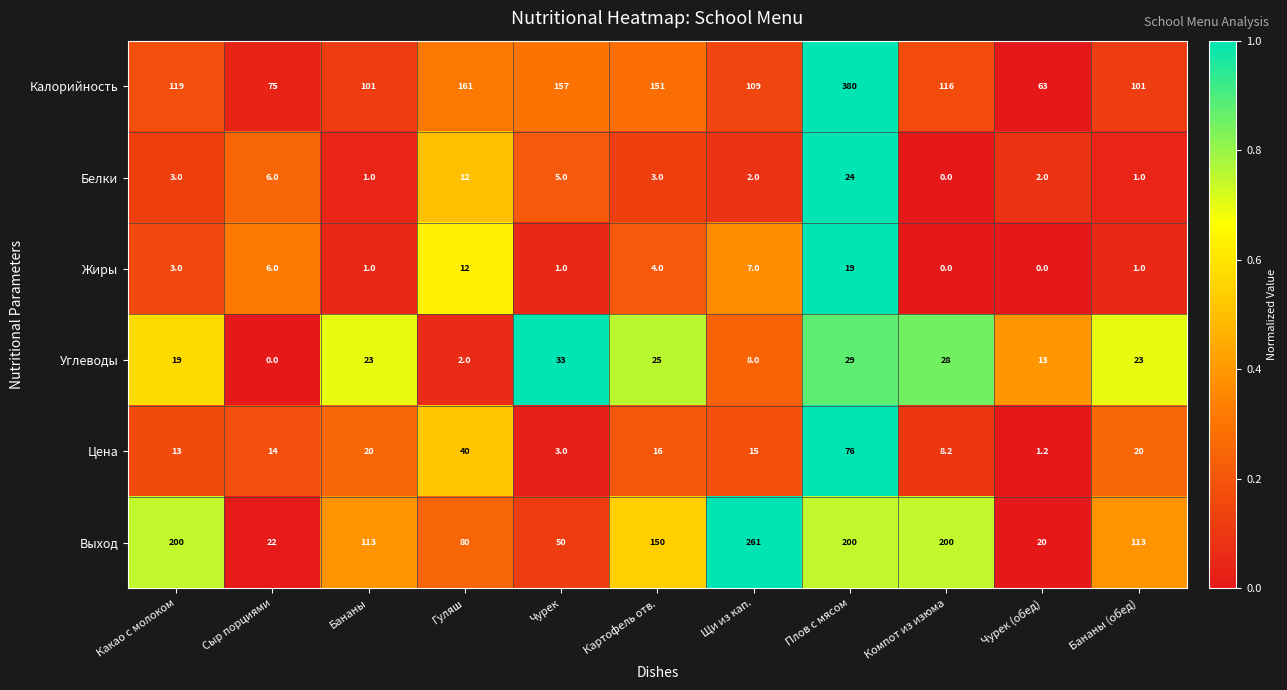

What is the difference between the maximum and minimum values in the Жиры series?

19.0